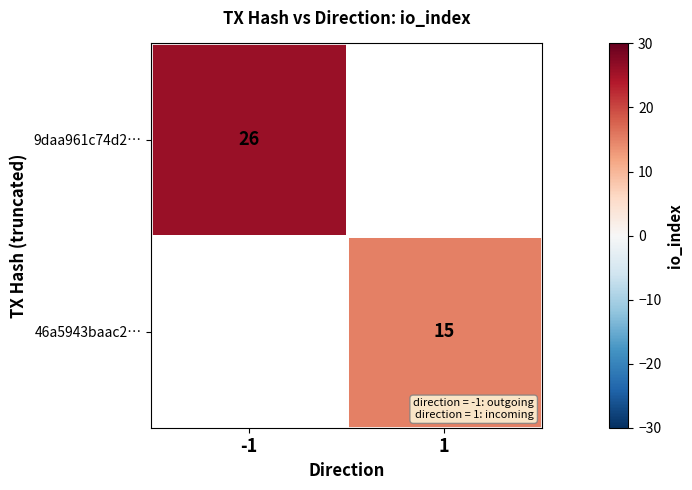

True or false: 46a5943baac2… has a value of 27 at 1.

False